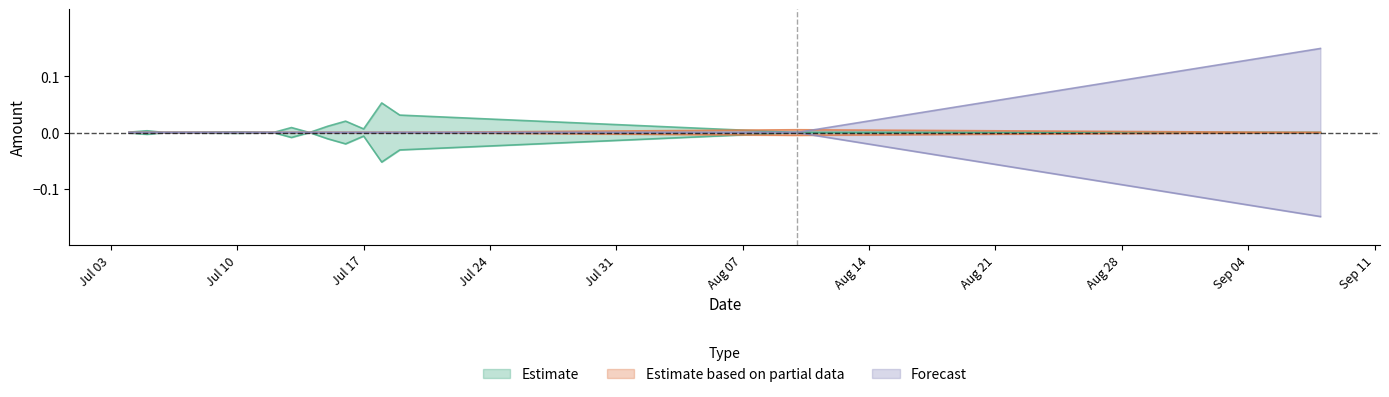

Which series has the largest total across all categories?

Forecast